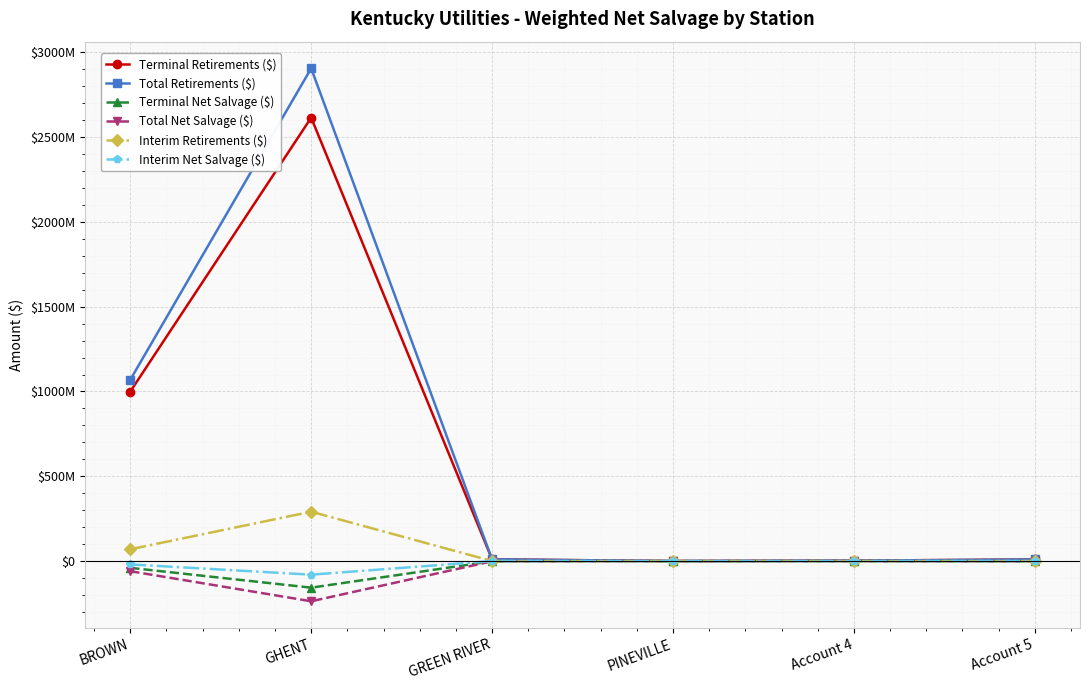

Reading left to right, transcribe all the data shown in this chart.

Terminal Retirements ($): BROWN=999545586.2	GHENT=2614544847.8	GREEN RIVER=10144222.4	PINEVILLE=182577.5	Account 4=2604523.0	Account 5=9421649.4
Total Retirements ($): BROWN=1069090646.9	GHENT=2905500515.2	GREEN RIVER=10144222.4	PINEVILLE=182577.5	Account 4=2604523.0	Account 5=9421649.4
Terminal Net Salvage ($): BROWN=-39981823.5	GHENT=-156872690.9	GREEN RIVER=-1014422.2	PINEVILLE=-18257.8	Account 4=-260452.3	Account 5=-942164.9
Total Net Salvage ($): BROWN=-59686750.0	GHENT=-237083241.9	GREEN RIVER=-1014422.2	PINEVILLE=-18257.8	Account 4=-260452.3	Account 5=-942164.9
Interim Retirements ($): BROWN=69545060.7	GHENT=290955667.4	GREEN RIVER=0.0	PINEVILLE=0.0	Account 4=0.0	Account 5=0.0
Interim Net Salvage ($): BROWN=-19704926.6	GHENT=-80210551.1	GREEN RIVER=0.0	PINEVILLE=0.0	Account 4=0.0	Account 5=0.0